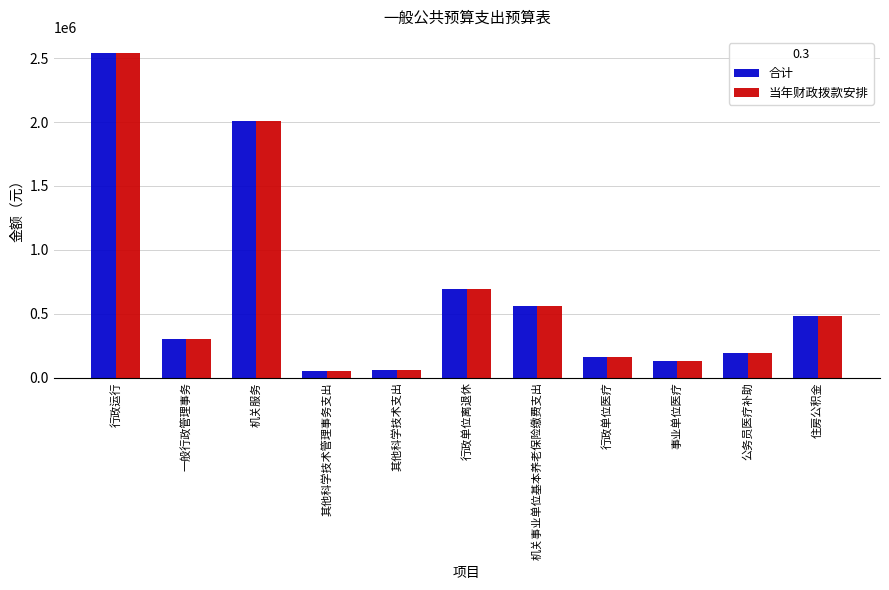

What value does the 合计 series have at 一般行政管理事务?

300000.0